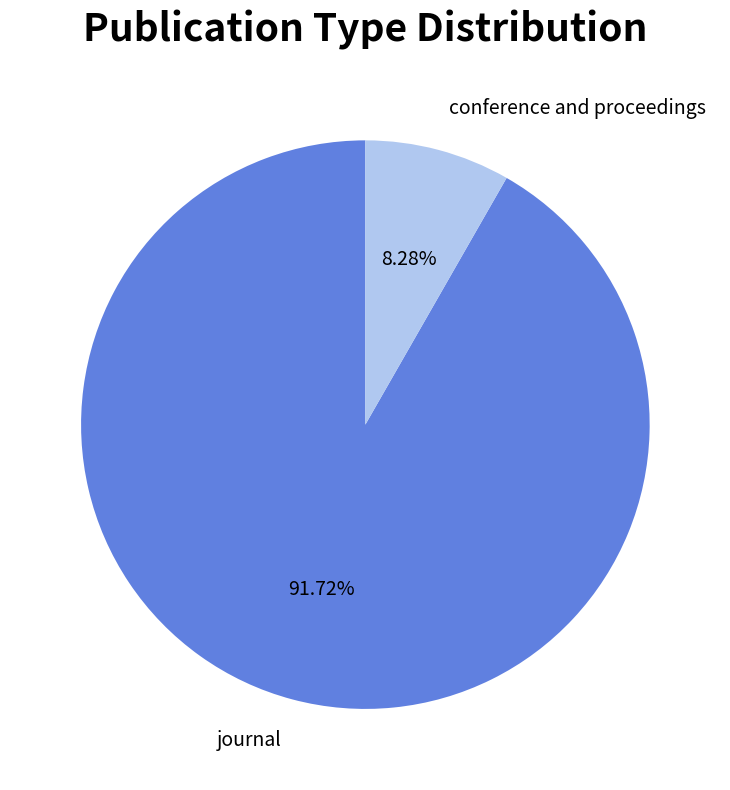

Which slice is the smallest?

conference and proceedings